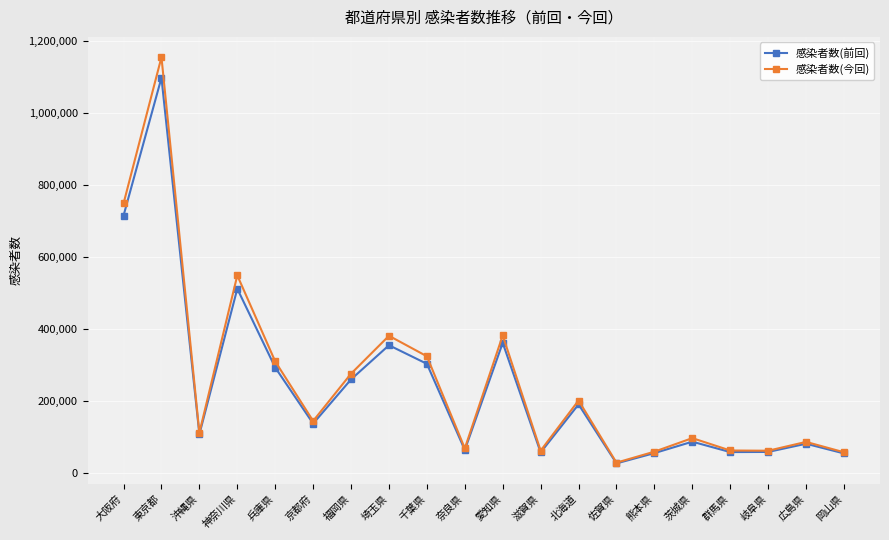

List the series in order of their peak value, lowest first.

感染者数(前回), 感染者数(今回)